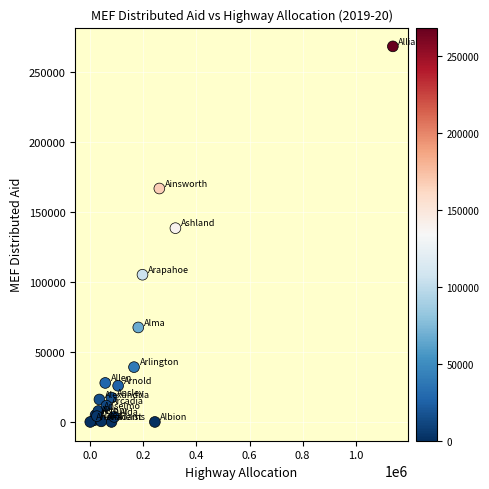

What Y value in the scatter plot is closest to 134323?

138610.2